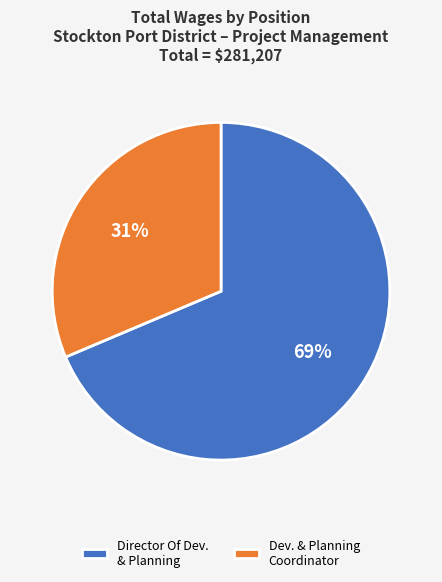

The Dev. & Planning Coordinator slice represents 23% of the pie. True or false?

False